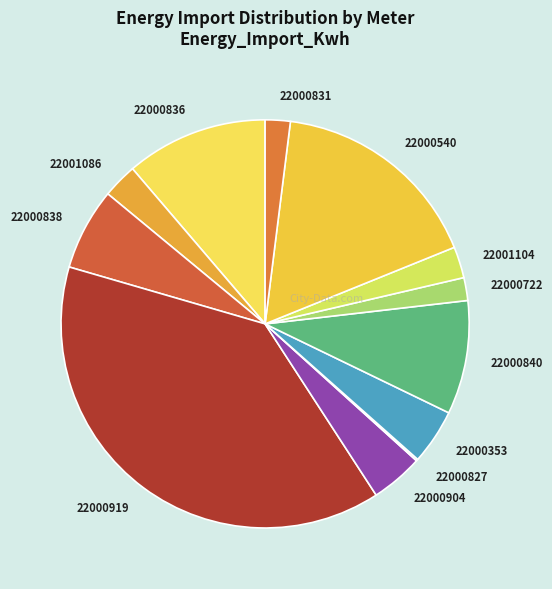

Do 22000722 and 22000840 together represent more than half of the pie?

No